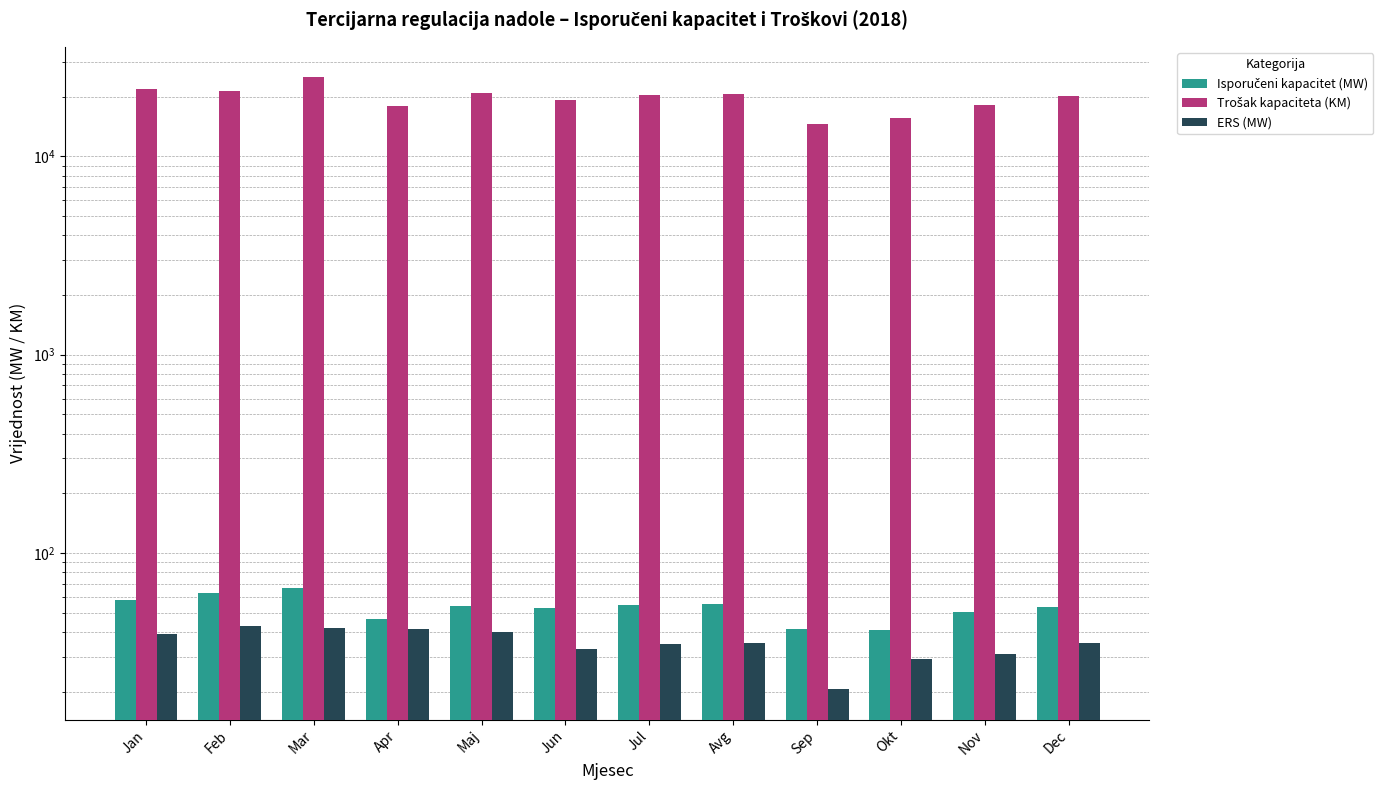

How many groups of bars are there?

12